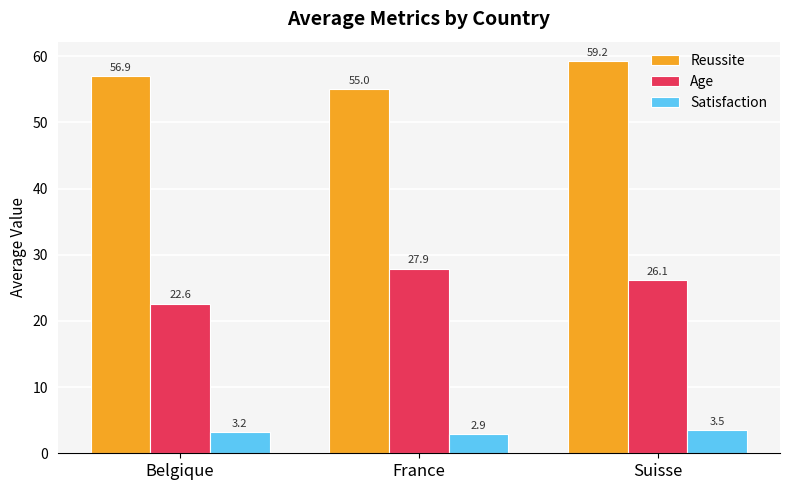

What is the label of the 2nd bar from the left?

France